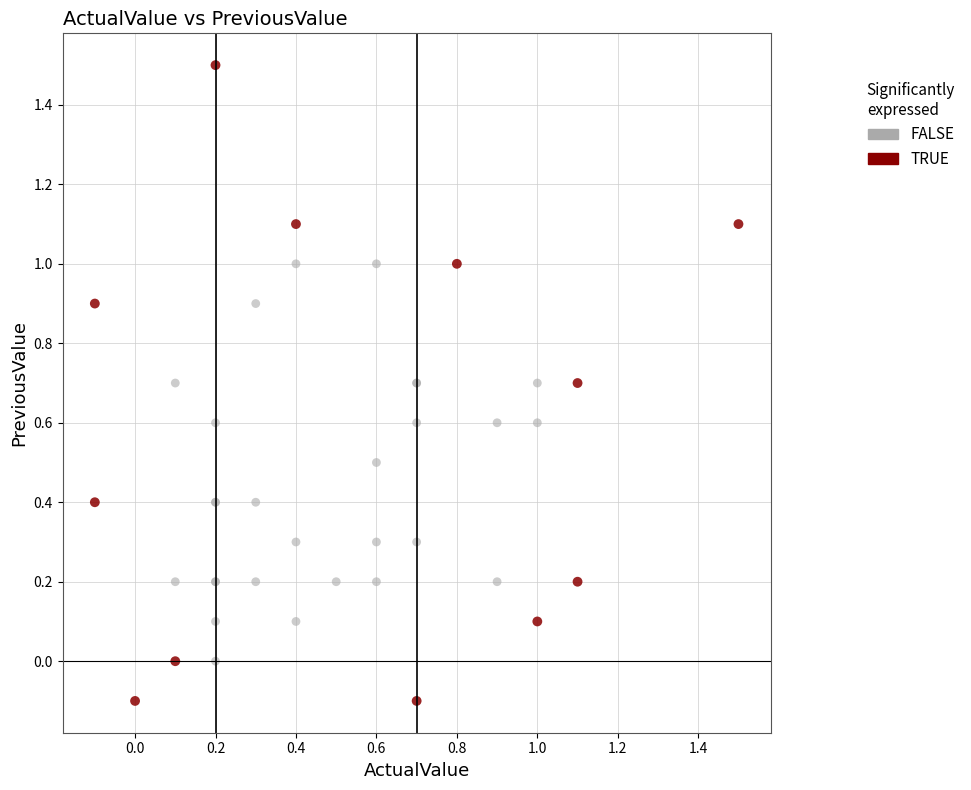

Which series reaches the minimum Y coordinate?

TRUE